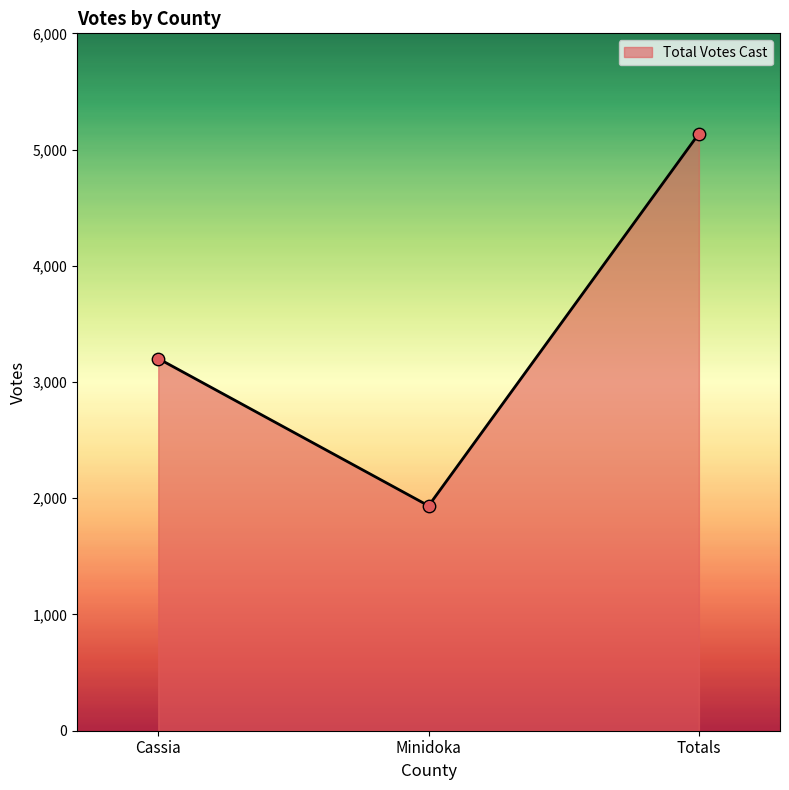

Between Minidoka and Cassia, which is larger?

Cassia